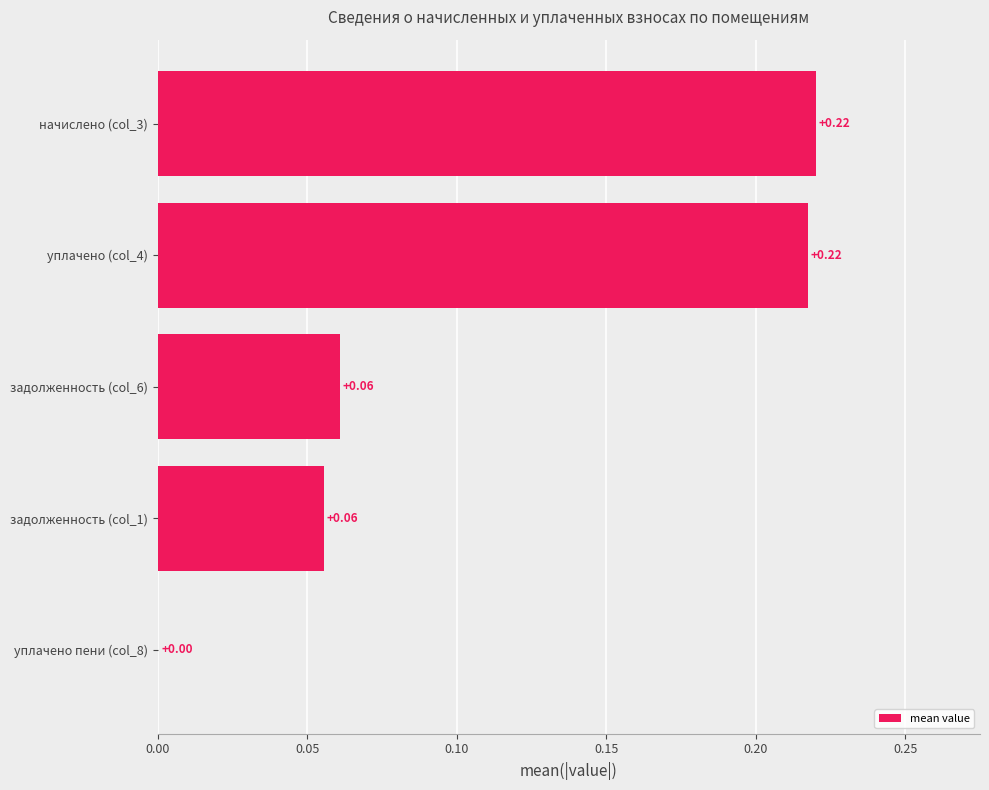

Which has a higher value, начислено (col_3) or задолженность (col_6)?

начислено (col_3)